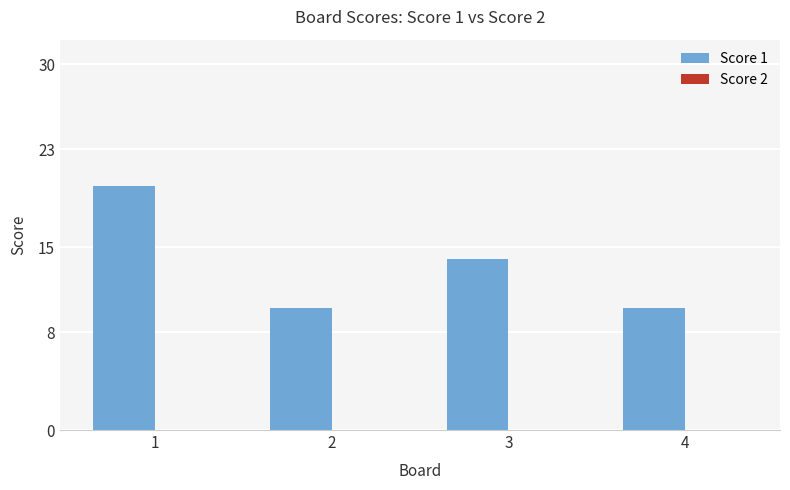

What is the maximum value shown in the chart?

20